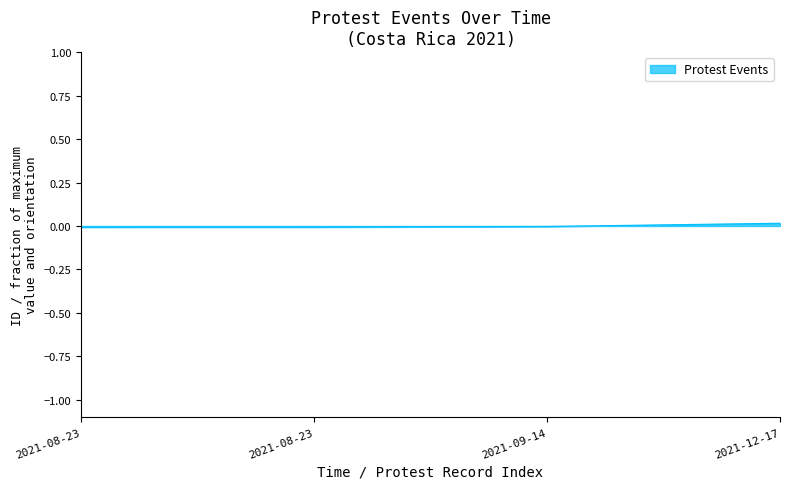

True or false: the data shows -0.0 at 2021-08-23.

True